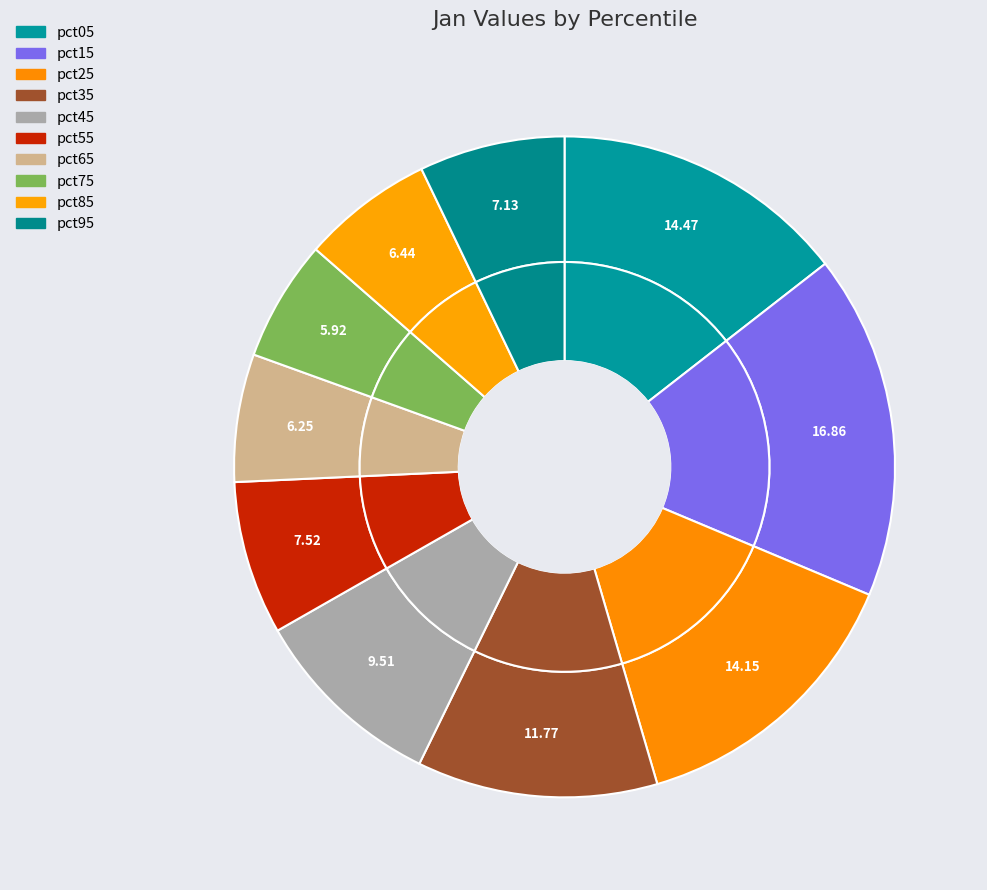

Is pct15 the majority of the pie?

No